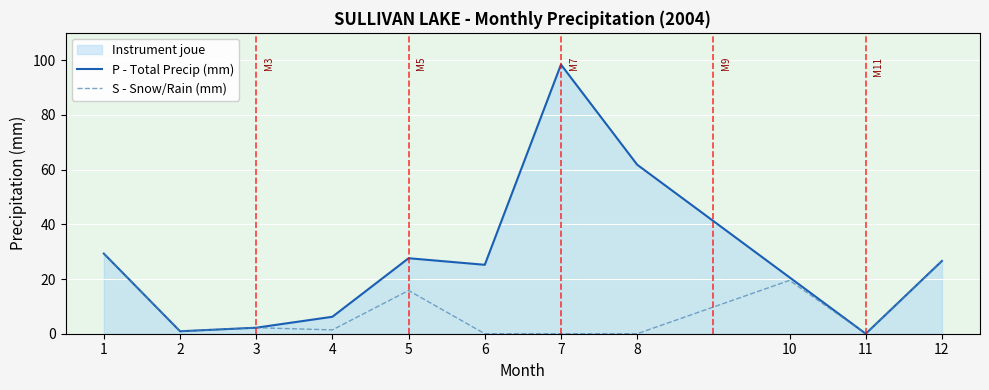

Reading left to right, extract all data points from this chart.

P - Total Precip (mm): 29.3	0.9	2.2	6.2	27.6	25.2	98.4	61.8	20.6	0.0	26.6
S - Snow/Rain (mm): 29.3	0.9	2.2	1.4	15.8	0.0	0.0	0.0	19.5	0.0	26.6